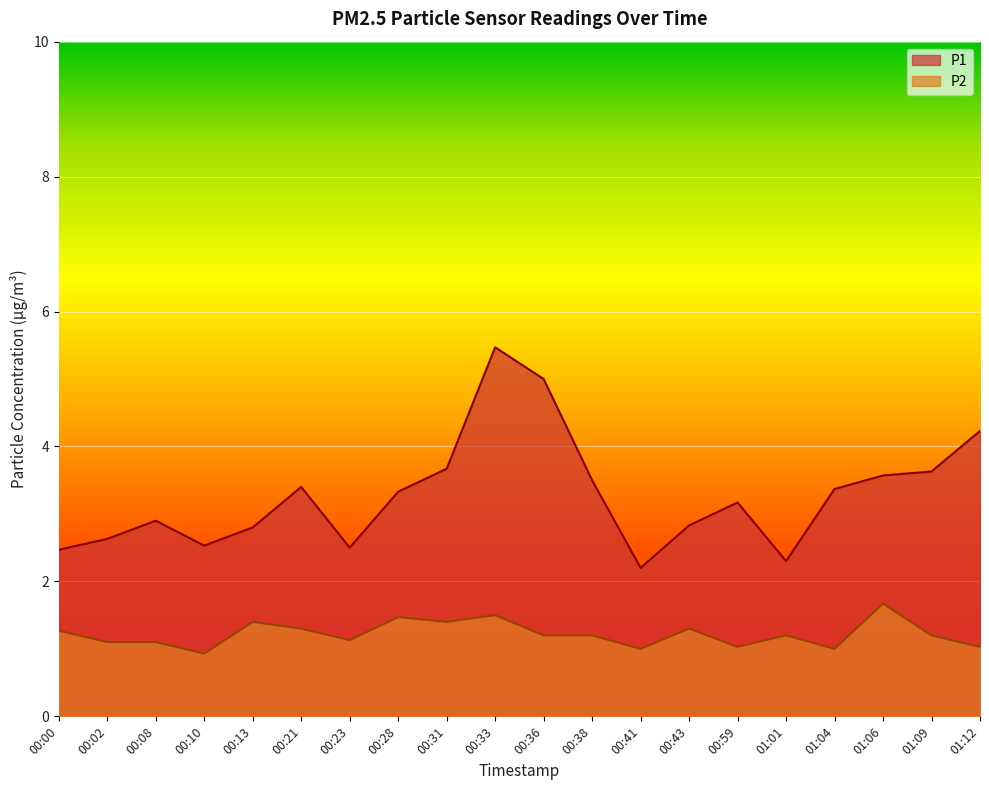

Does the chart display data point markers on the line(s)?

No